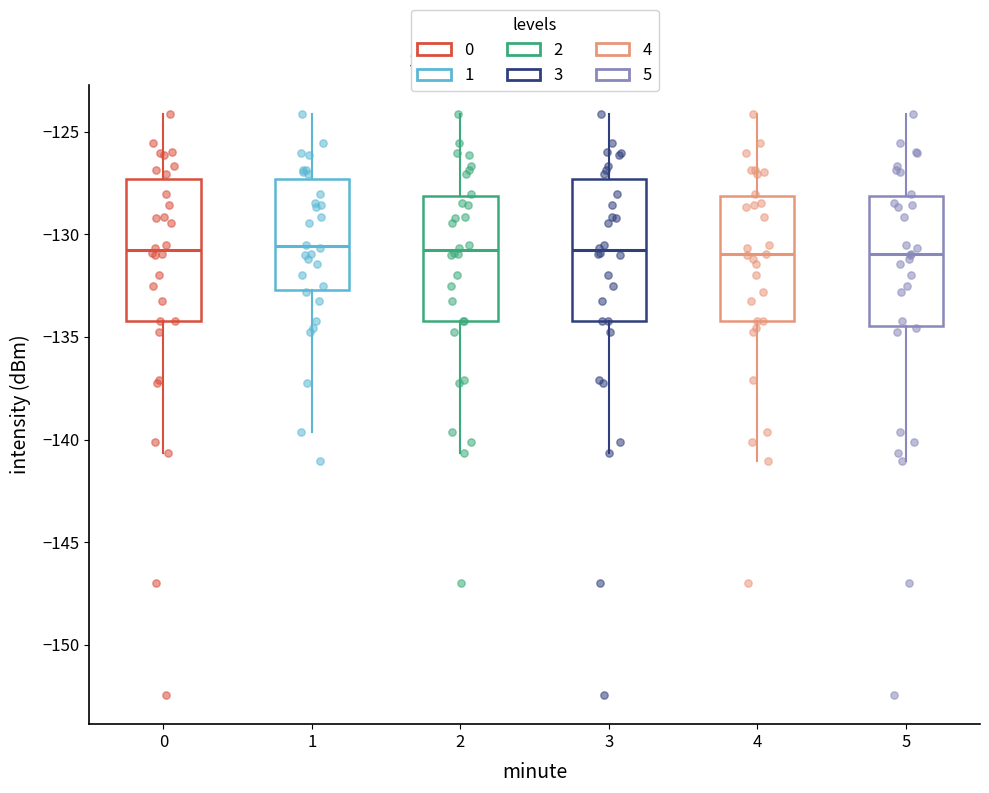

Where is the lower edge of the box at x = 5 on the y-axis? The values are not printed on the chart, so give them approximately, as read against the axis.

-134.5